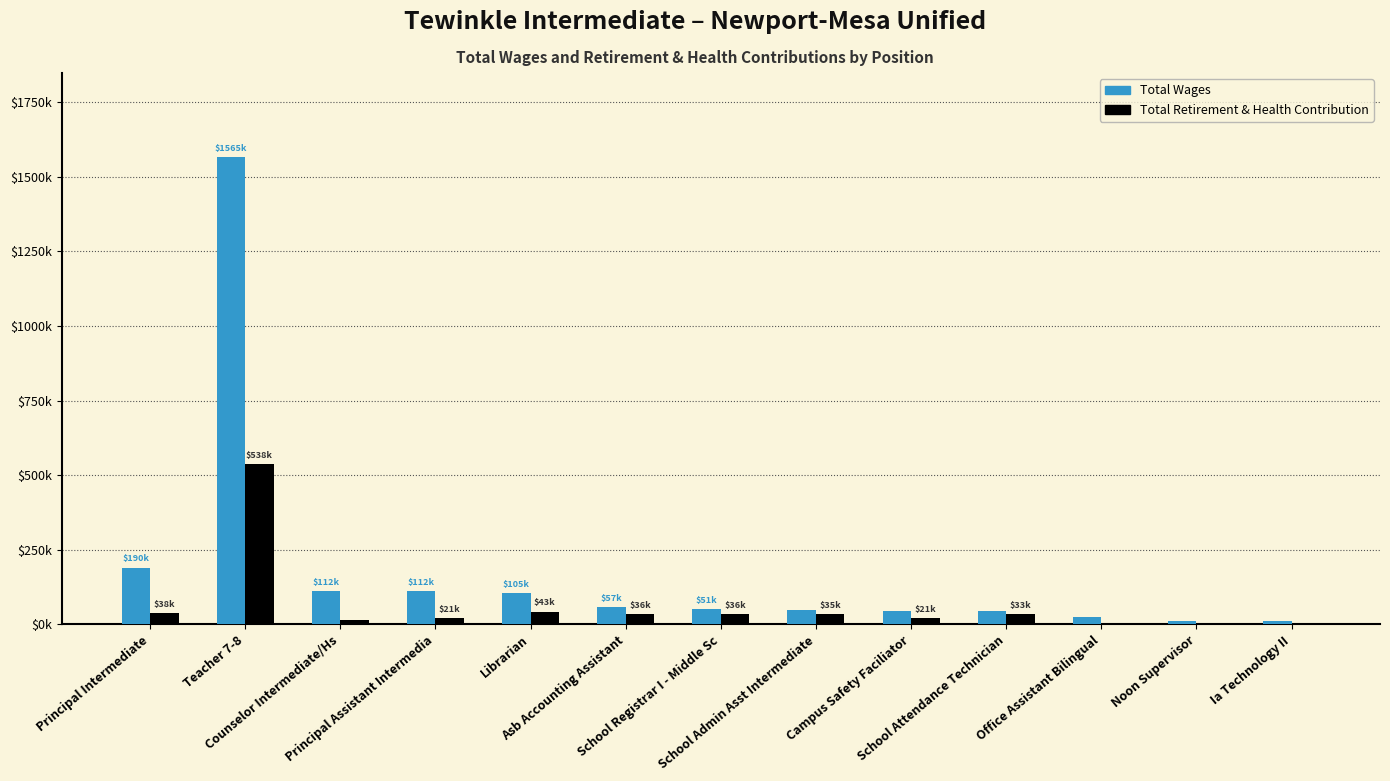

List the series in order of their peak value, lowest first.

Total Retirement & Health Contribution, Total Wages